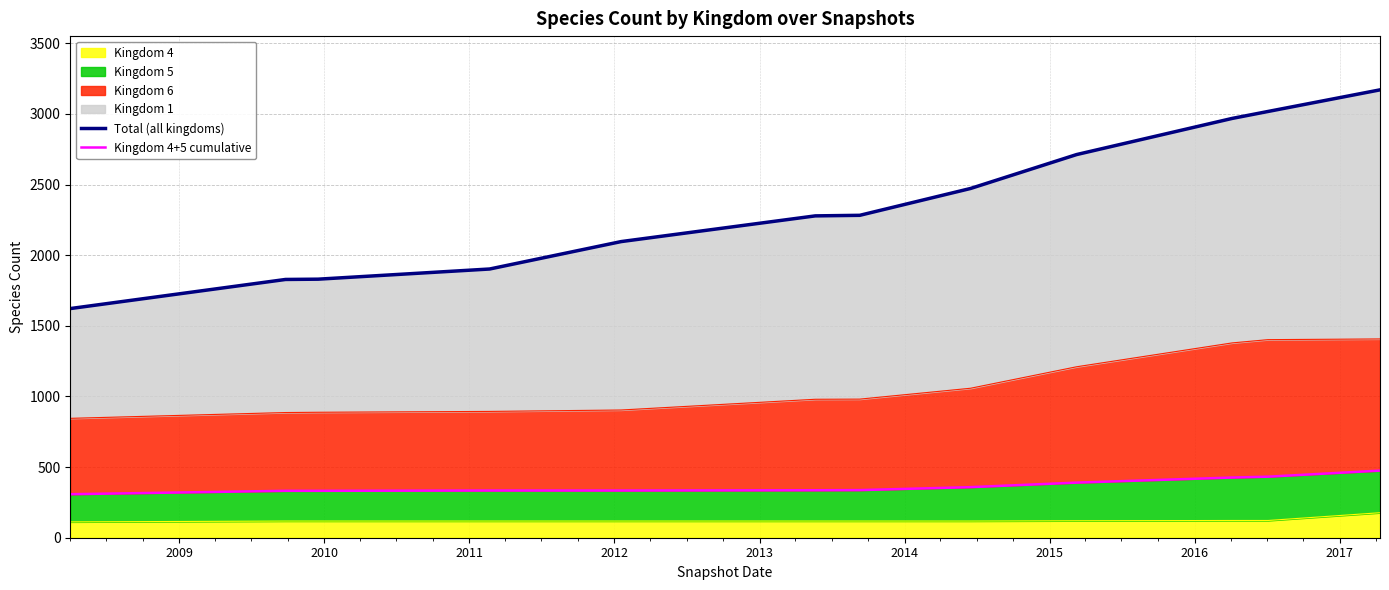

True or false: Total (all kingdoms) and Kingdom 4+5 cumulative intersect in this chart.

False